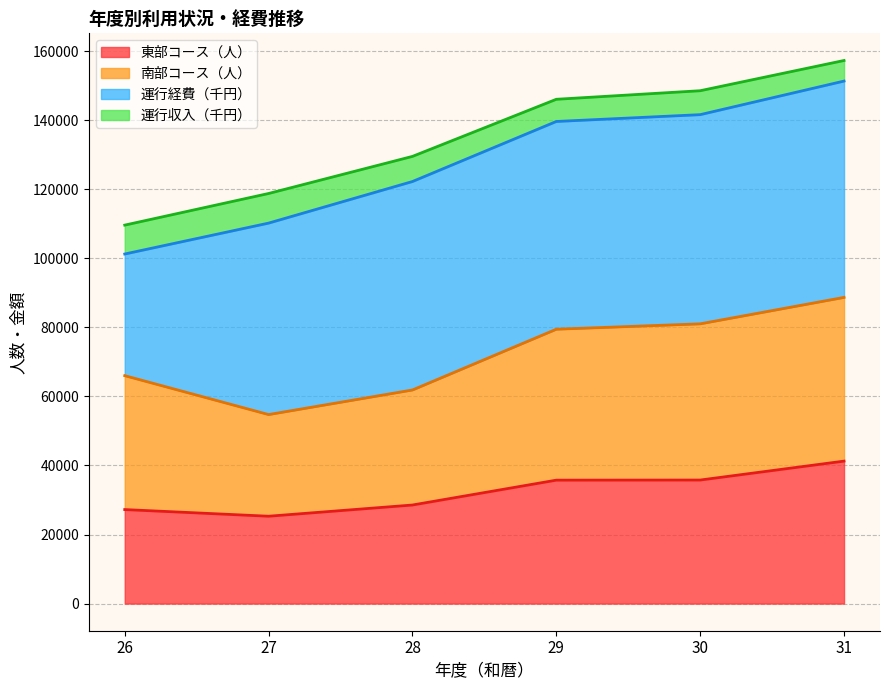

What is the total value across all series at 31?

157294